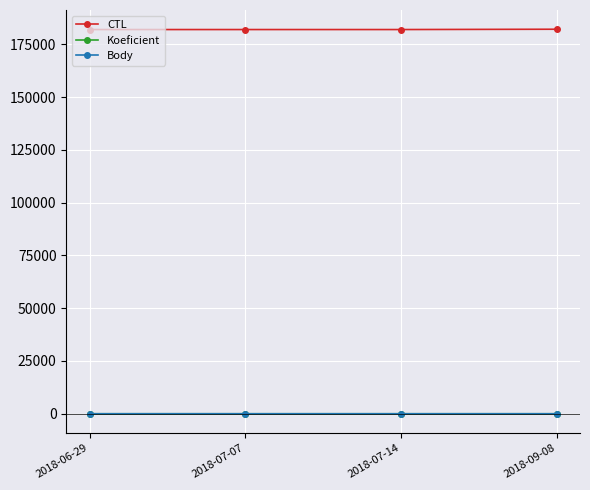

The value of Koeficient at 2018-07-07 is 2. True or false?

True